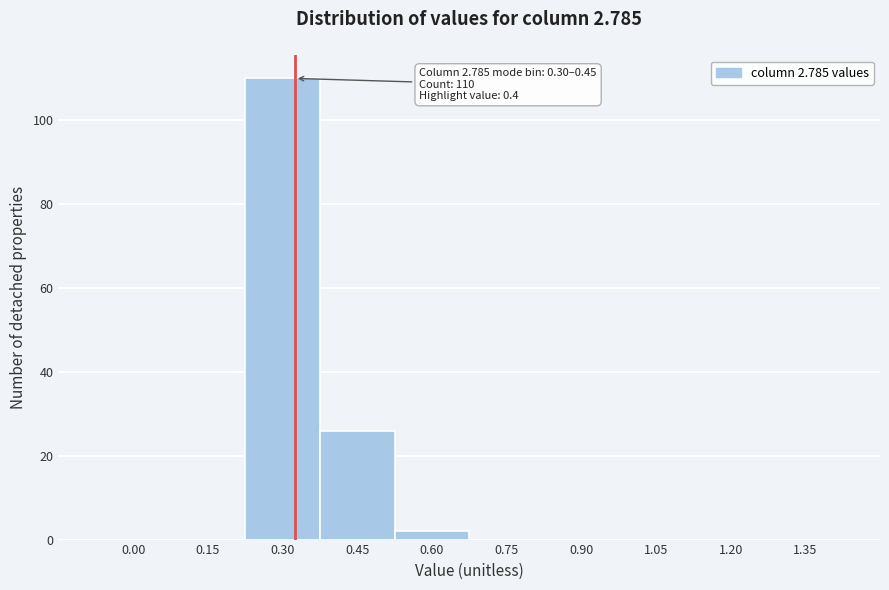

Reading left to right, what are all the values shown in this chart?

0.00=0	0.15=0	0.30=110	0.45=26	0.60=2	0.75=0	0.90=0	1.05=0	1.20=0	1.35=0